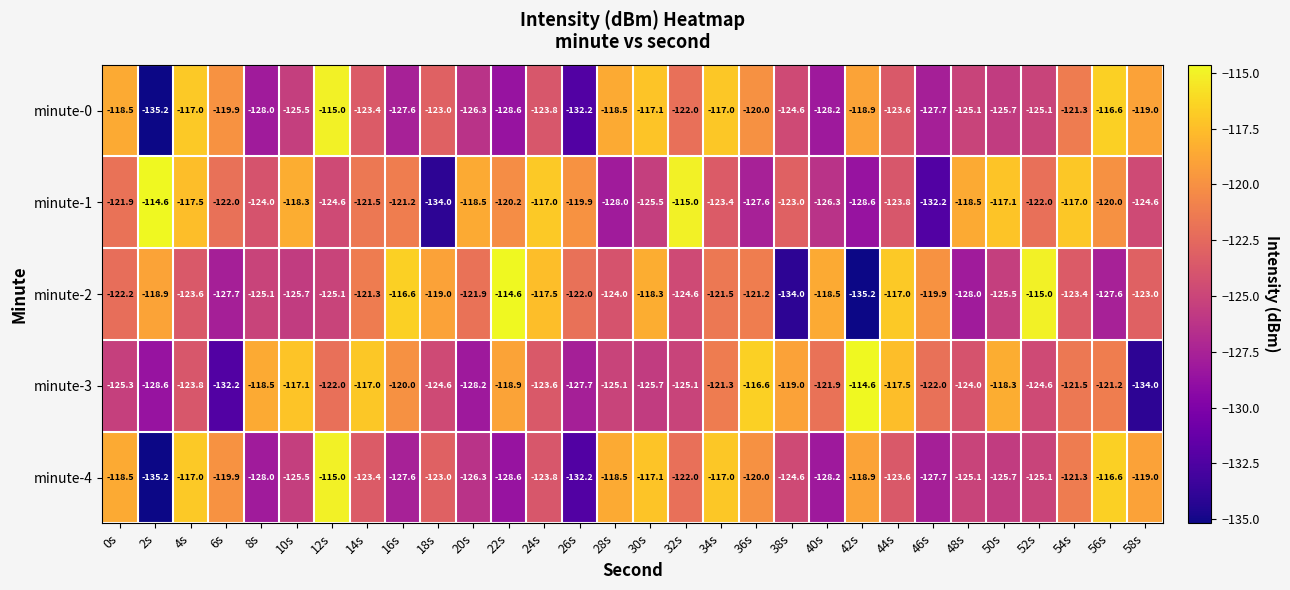

At which category is the sum across all series the highest?

4s